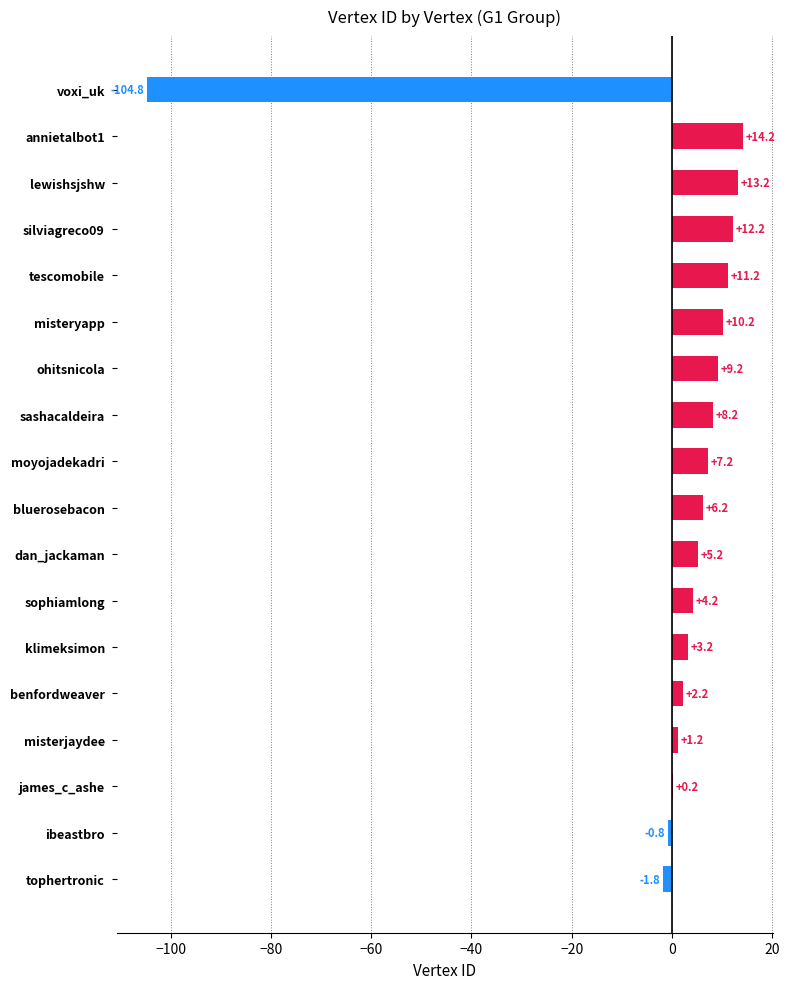

At which category does the chart reach its peak across all series?

annietalbot1